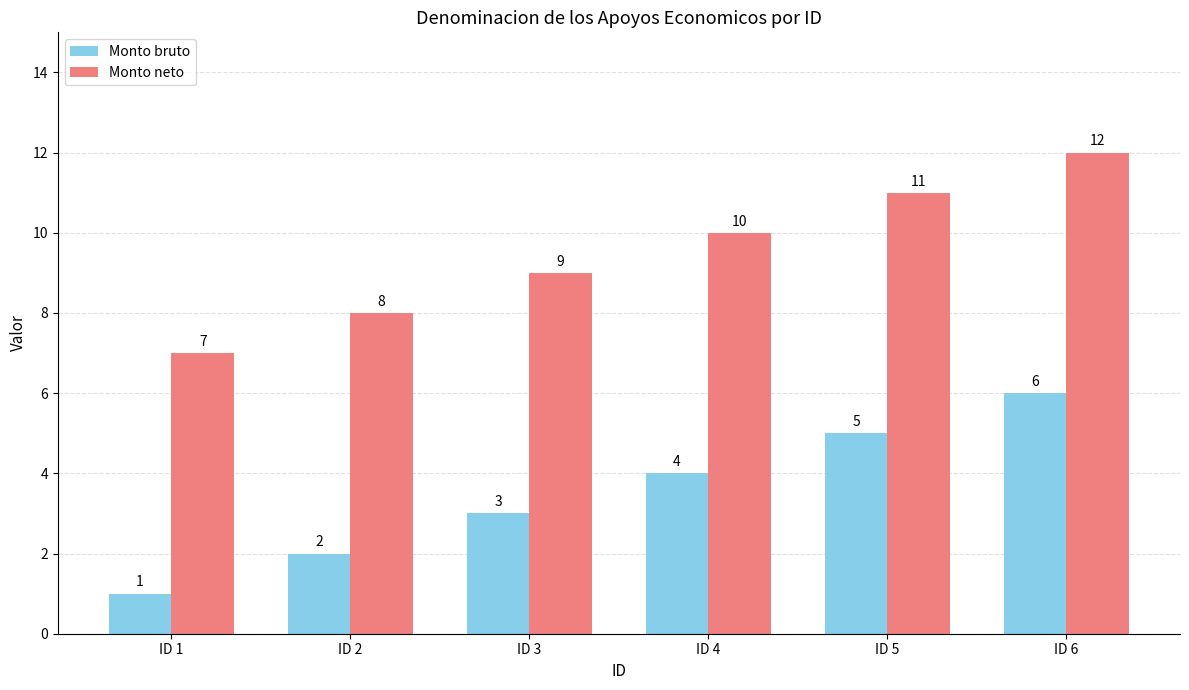

What is the difference between the highest and lowest values at ID 4?

6